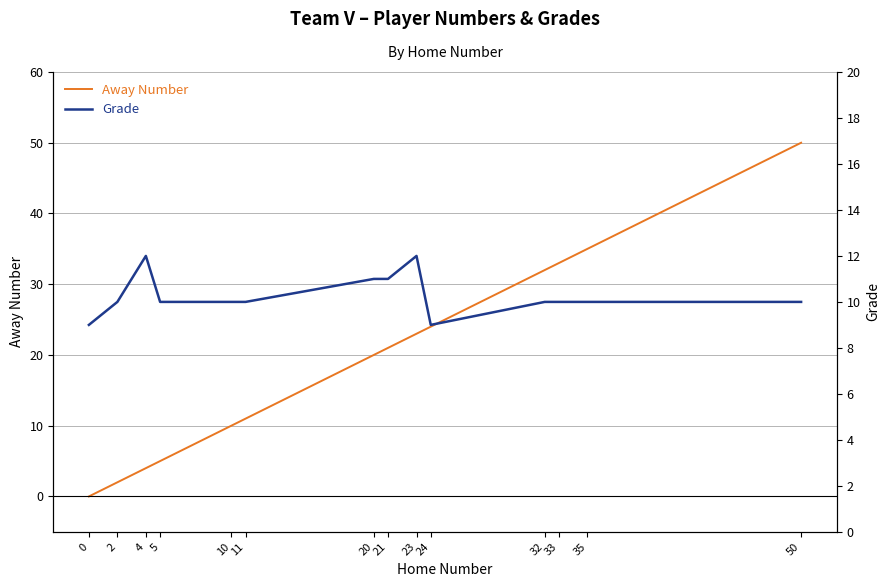

What is the difference between the Grade values at 0 and 21?

2